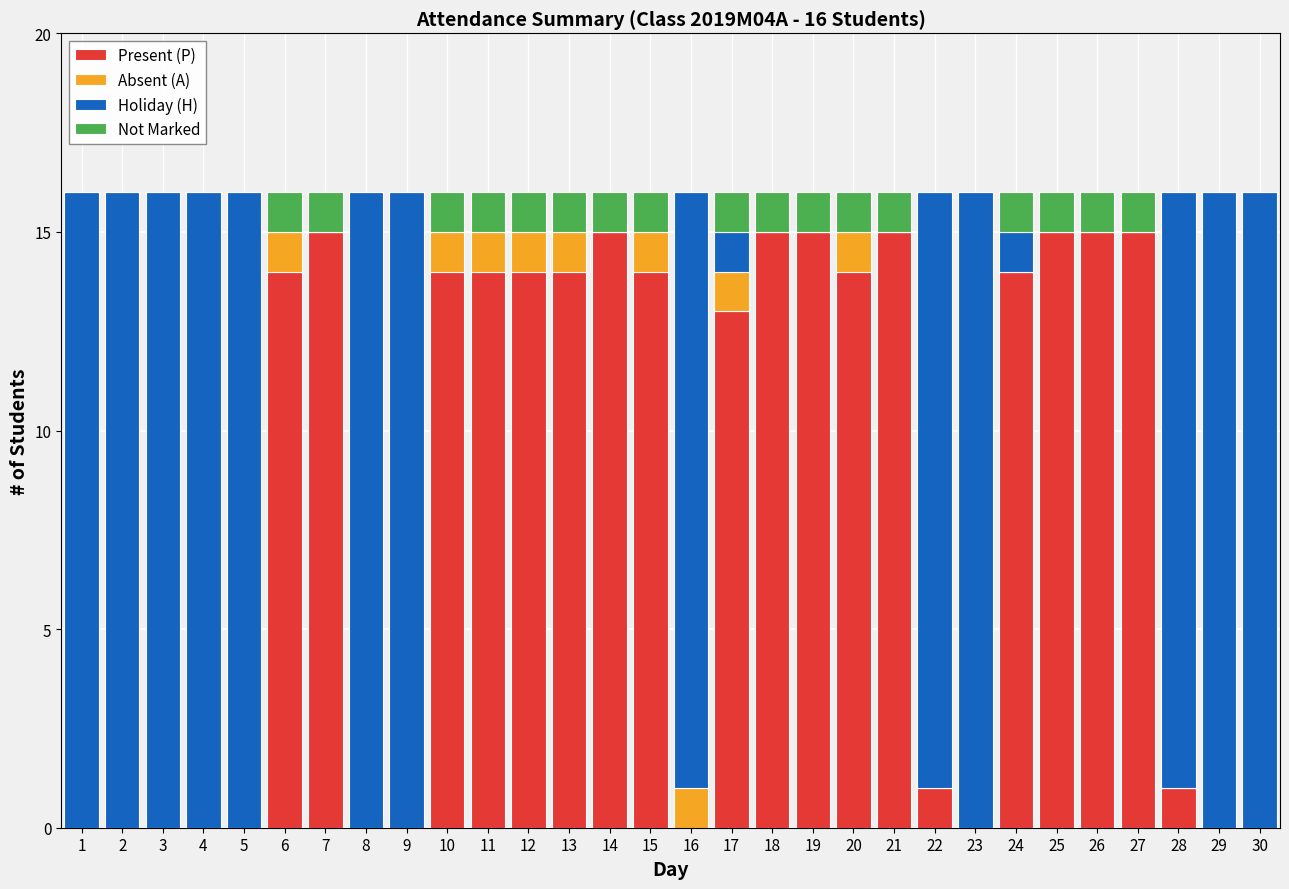

Are the bars horizontal?

No